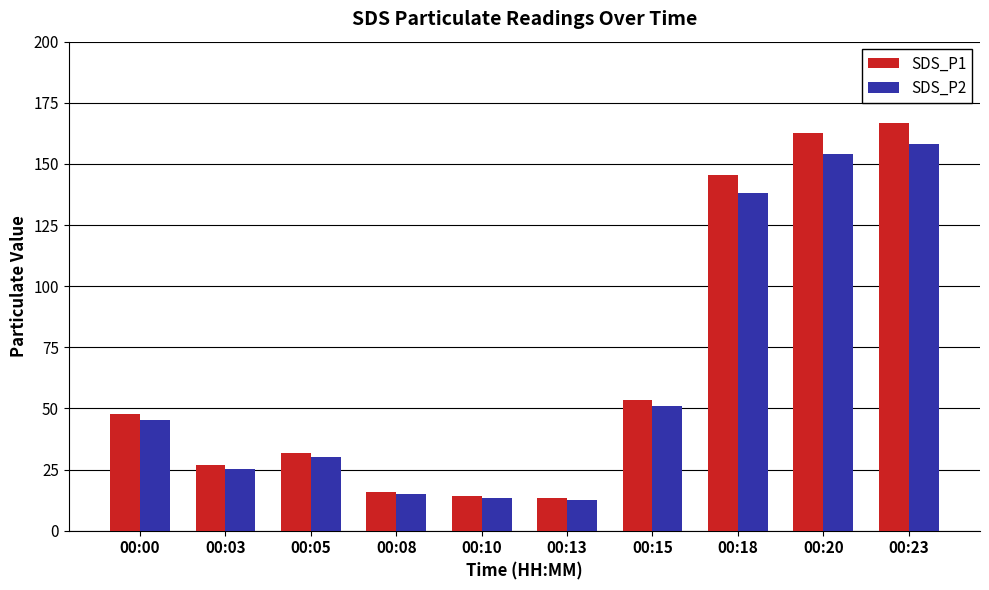

Which series changed the most between 00:00 and 00:20?

SDS_P1